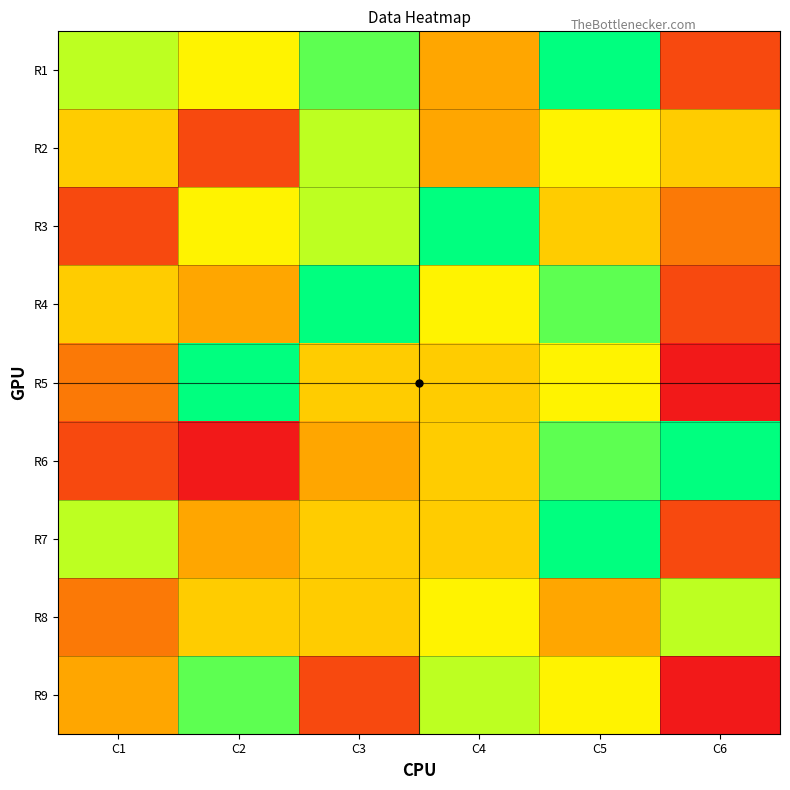

What is the difference between the highest and lowest values at C2?

8